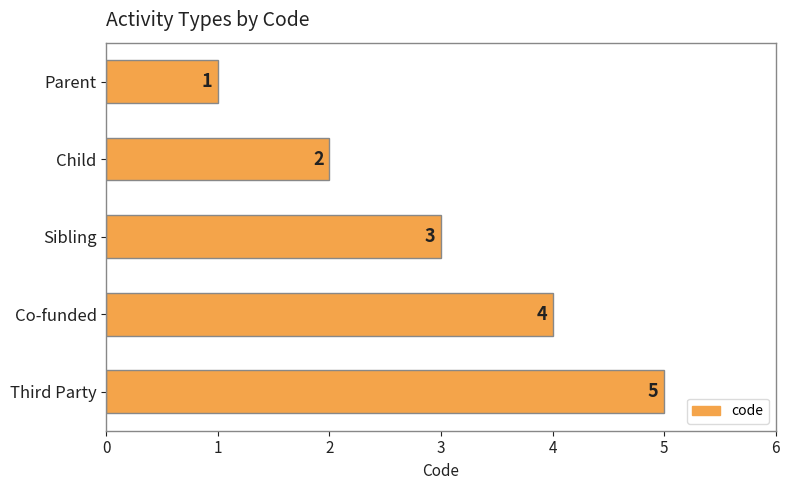

True or false: the data shows 1 at Parent.

True